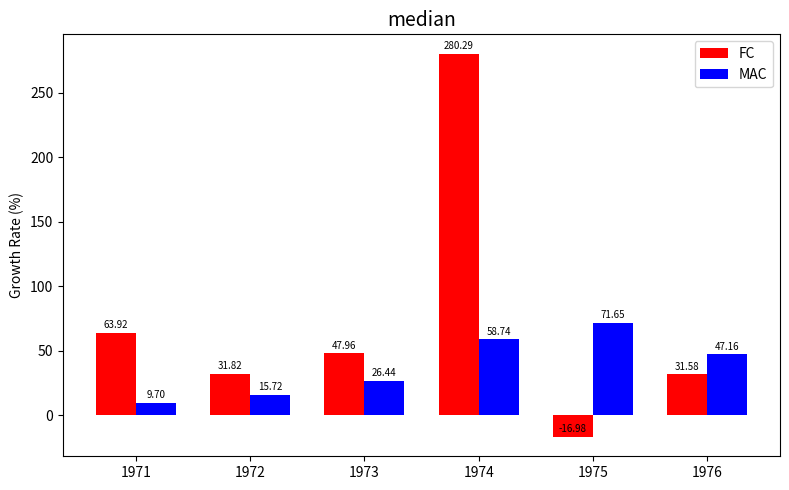

List the series in order of their peak value, highest first.

FC, MAC